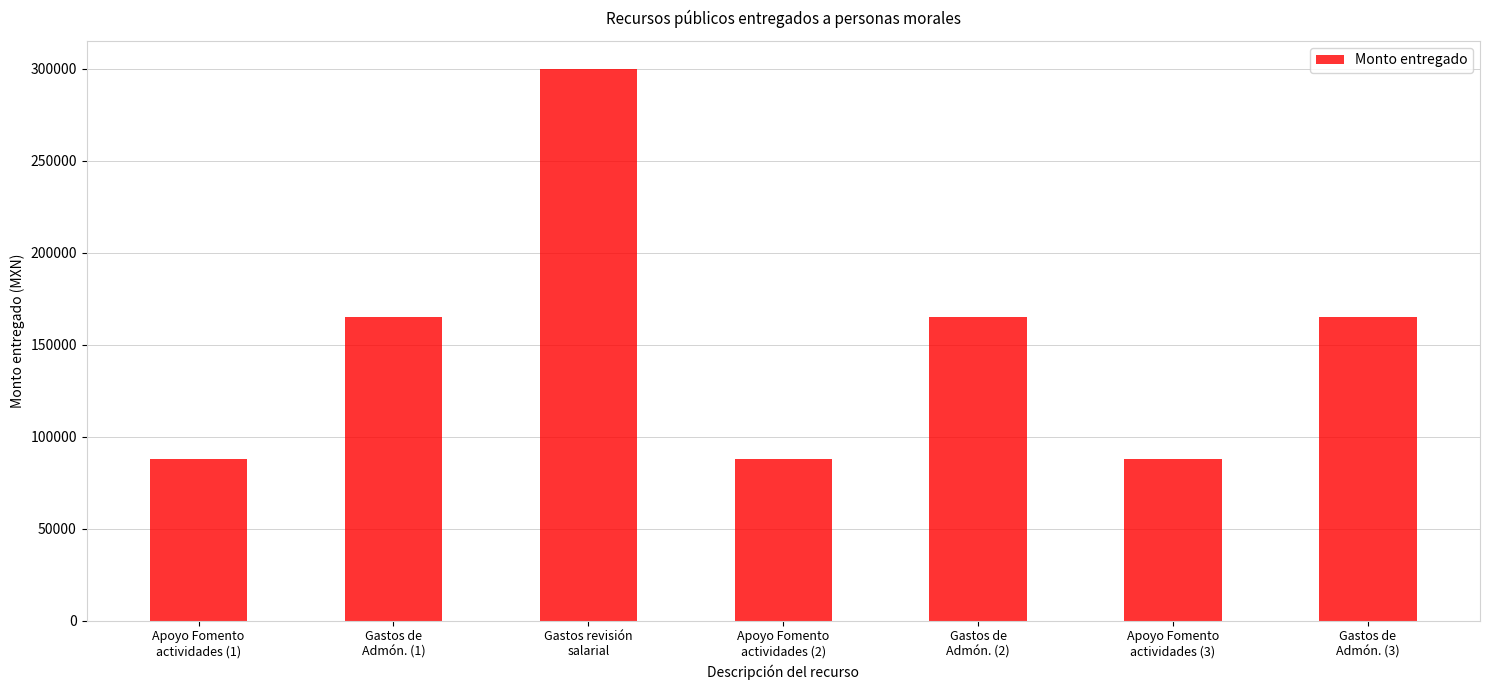

Approximately how many times larger is the value at Apoyo Fomento
actividades (1) compared to Gastos de
Admón. (2)?

0.5